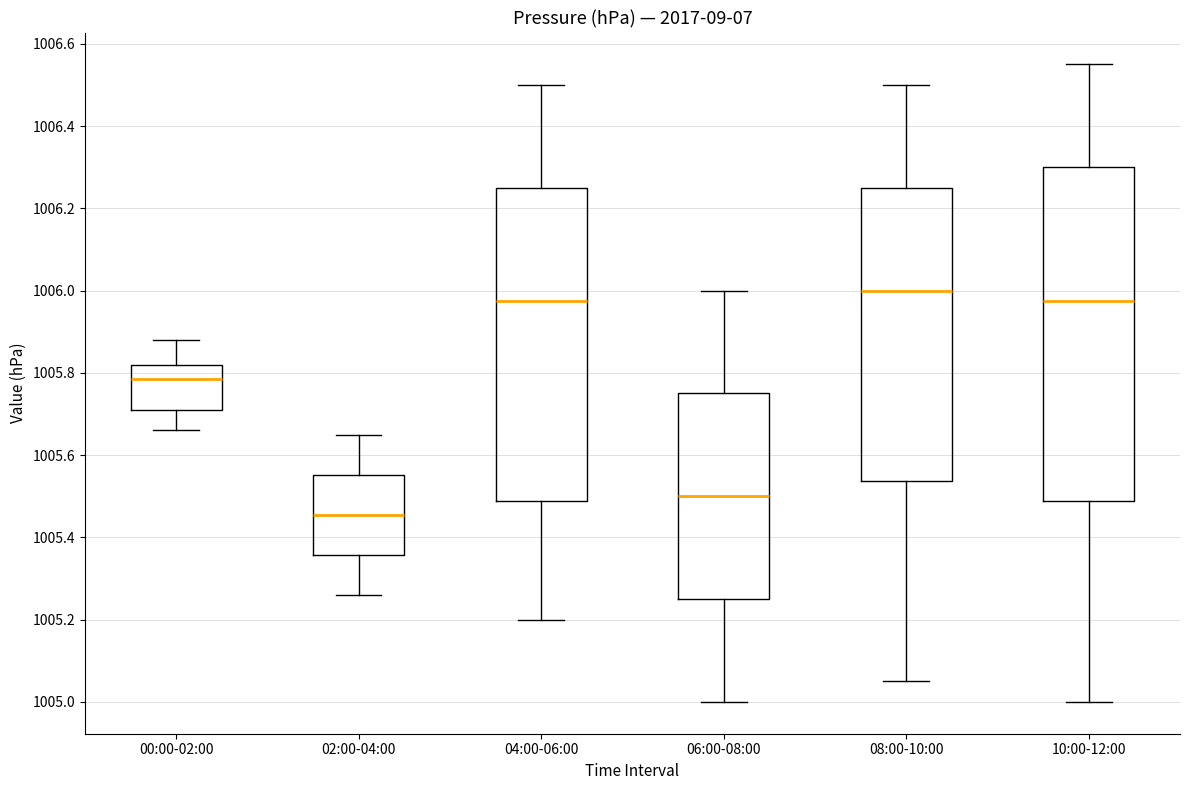

Where does the lower whisker of the box for 02:00-04:00 end on the y-axis? The values are not printed on the chart, so give them approximately, as read against the axis.

1005.26